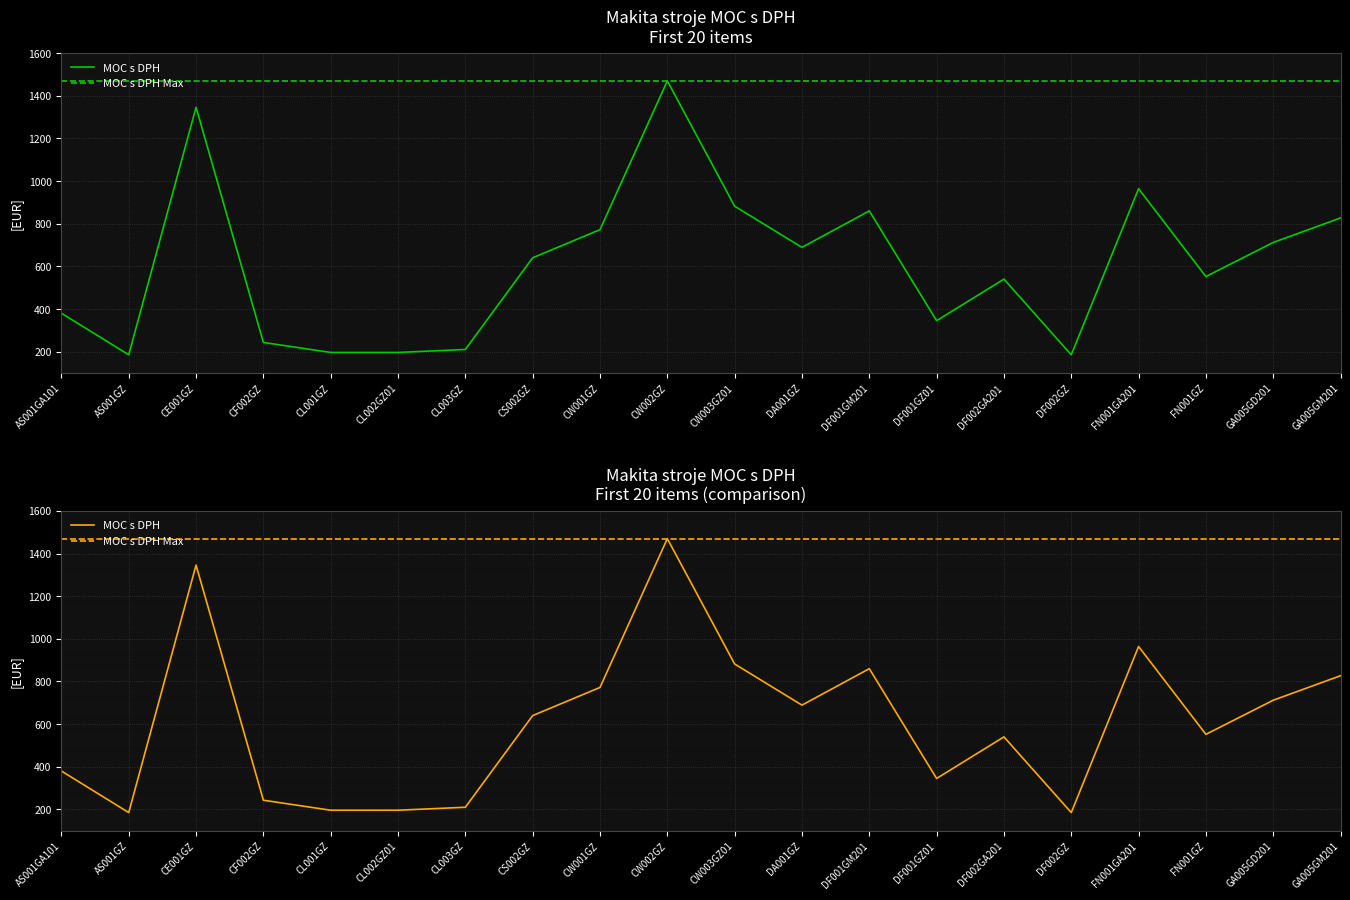

True or false: MOC s DPH Max and MOC s DPH cross at least once.

False